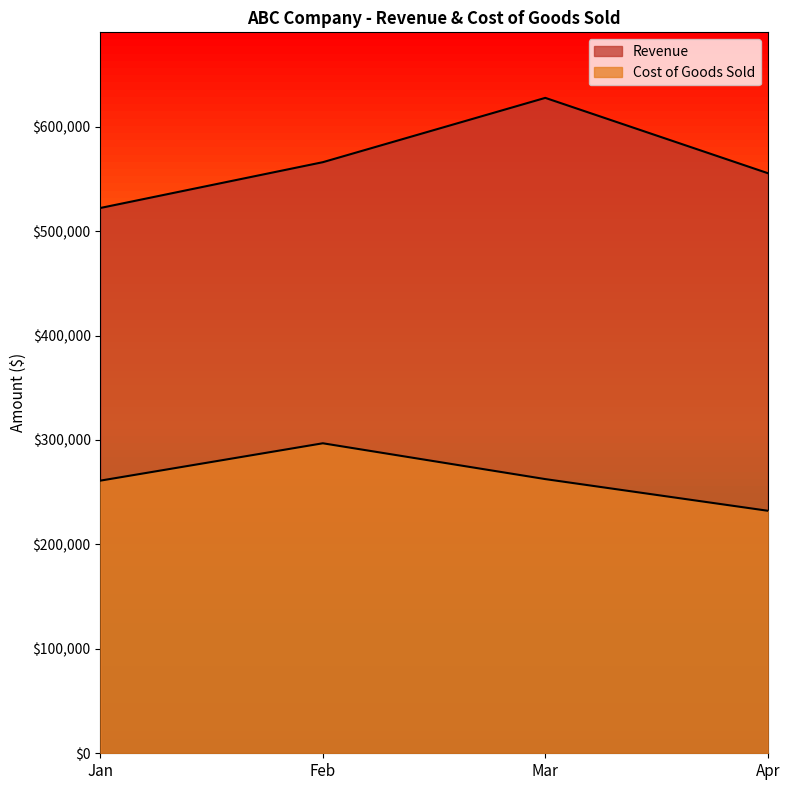

What are all the series names shown in the legend?

Revenue, Cost of Goods Sold